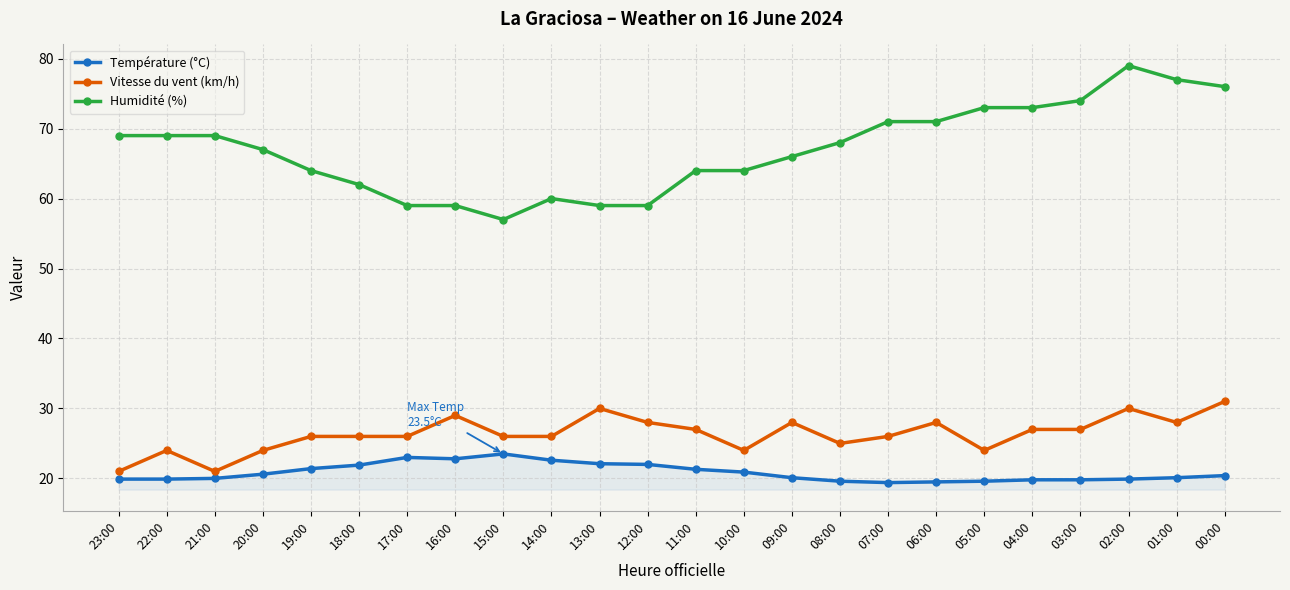

What is the minimum value shown in the chart?

19.4